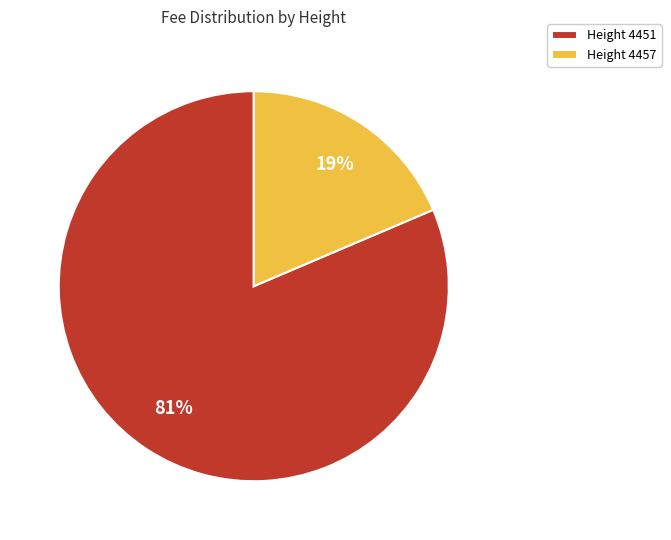

What percentage is the Height 4457 slice, to the nearest percent?

19%